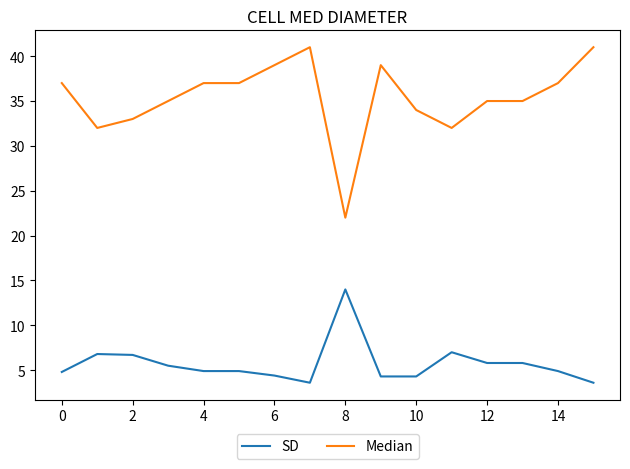

Which series has the largest total across all categories?

Median